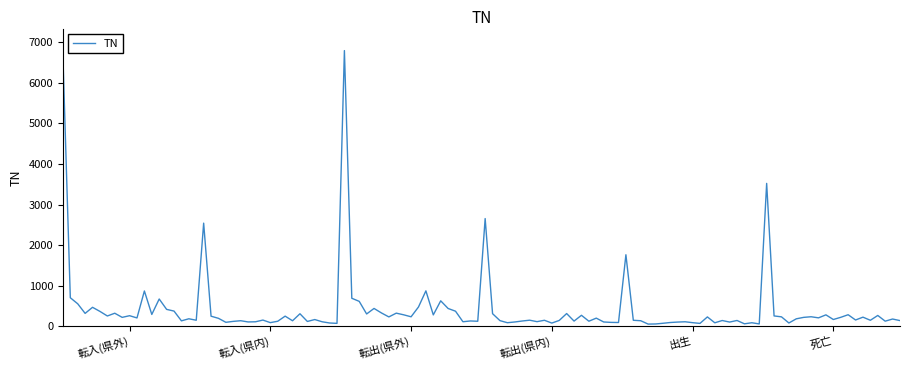

What is the difference between the maximum and minimum values?

6749